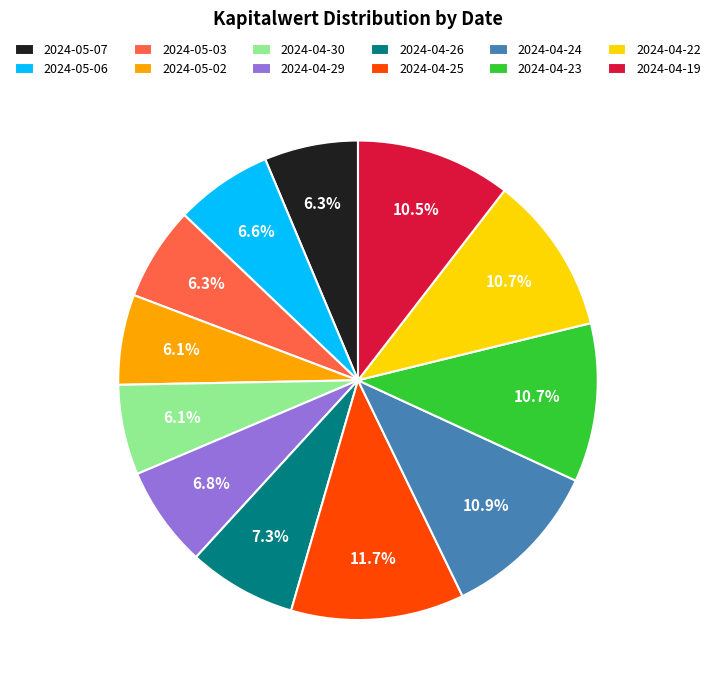

What percentage is NOT represented by 2024-04-25?

88.3%